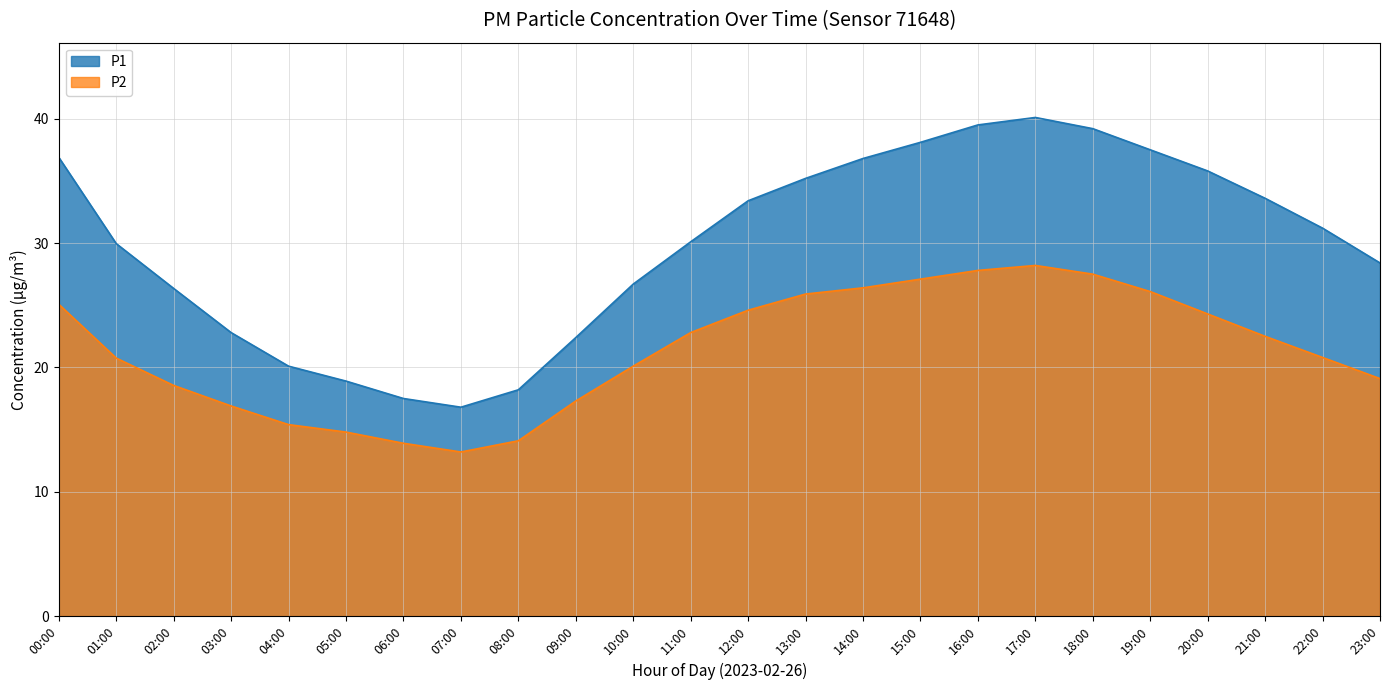

At how many categories does at least one series exceed 33?

11